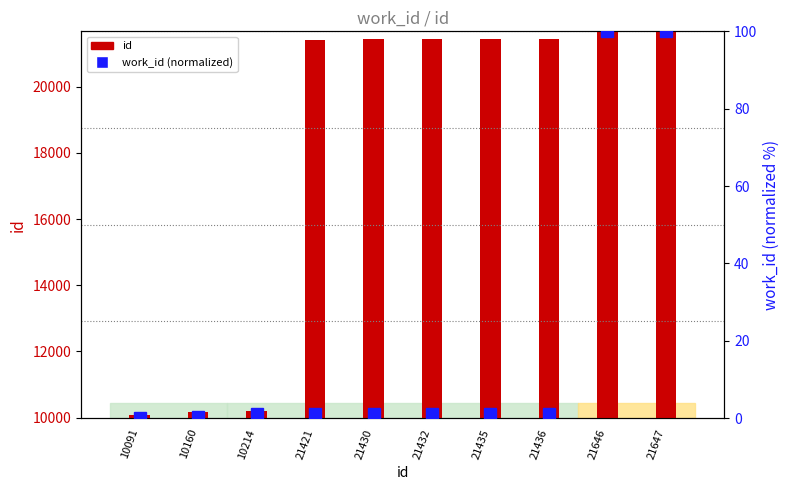

What is the value of the id bar at the 6th from the left?

21432.0